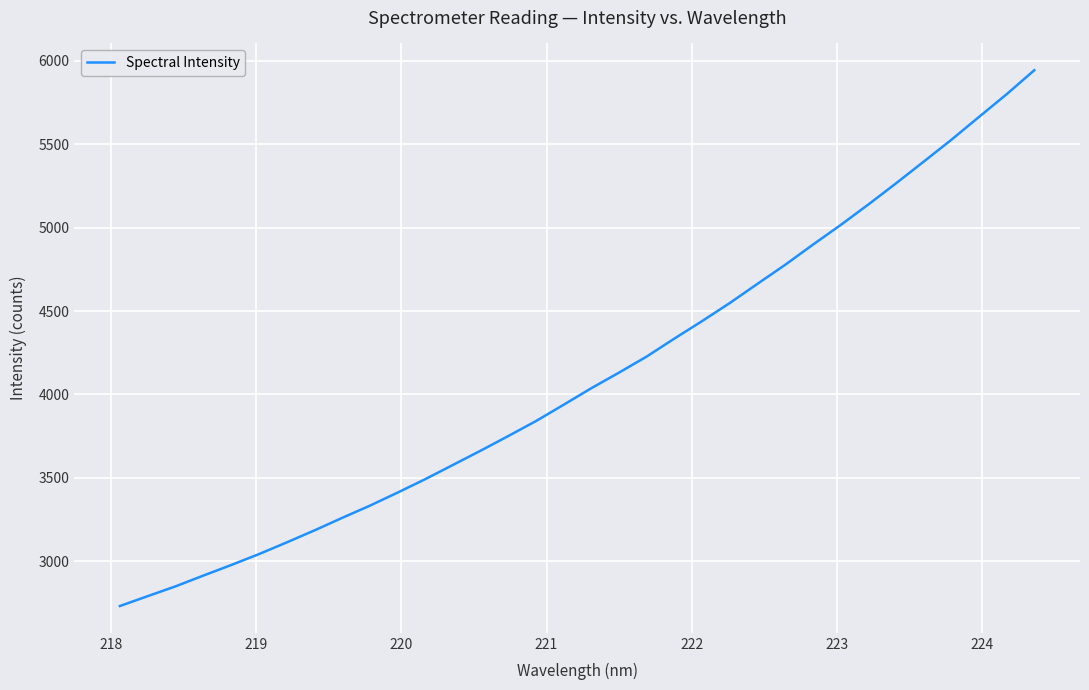

What is the minimum value shown in the chart?

2731.1